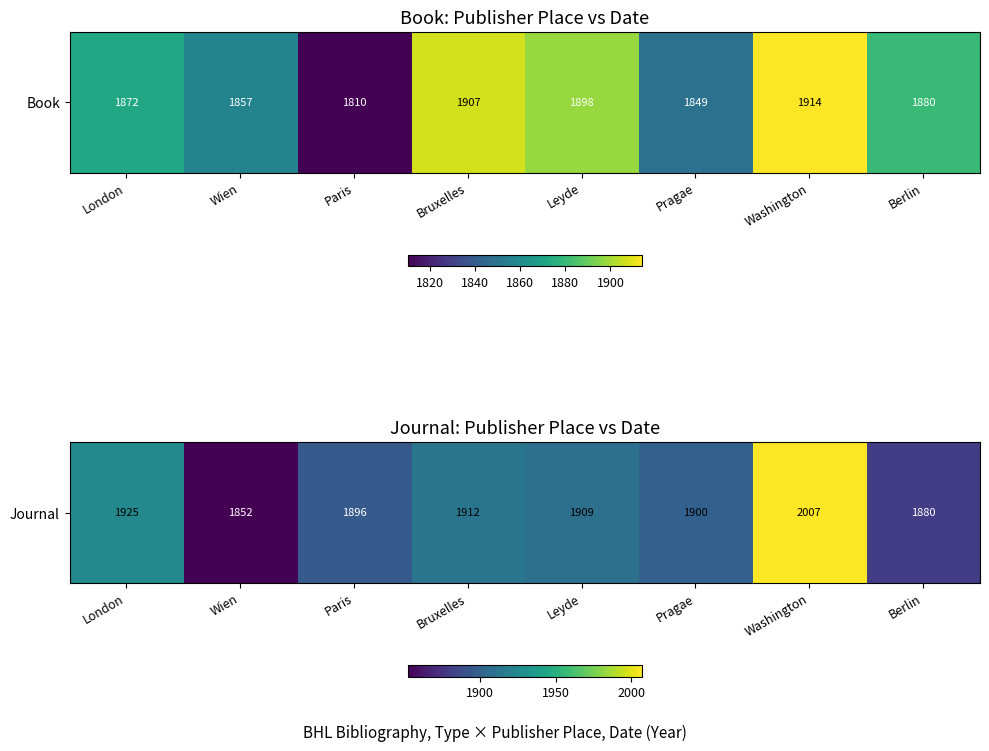

Count the number of data series in this chart.

1